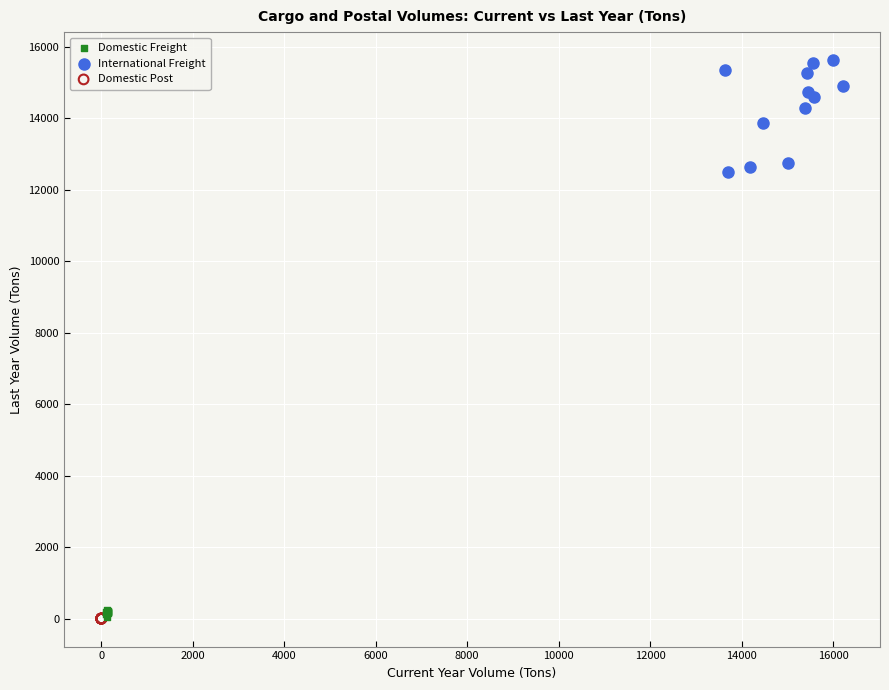

Which series reaches the maximum Y coordinate?

International Freight